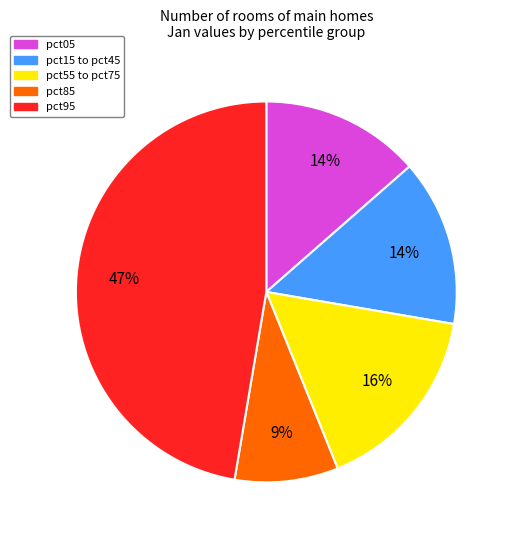

To the nearest percent, what is the combined percentage of pct15 to pct45 and pct85?

23%